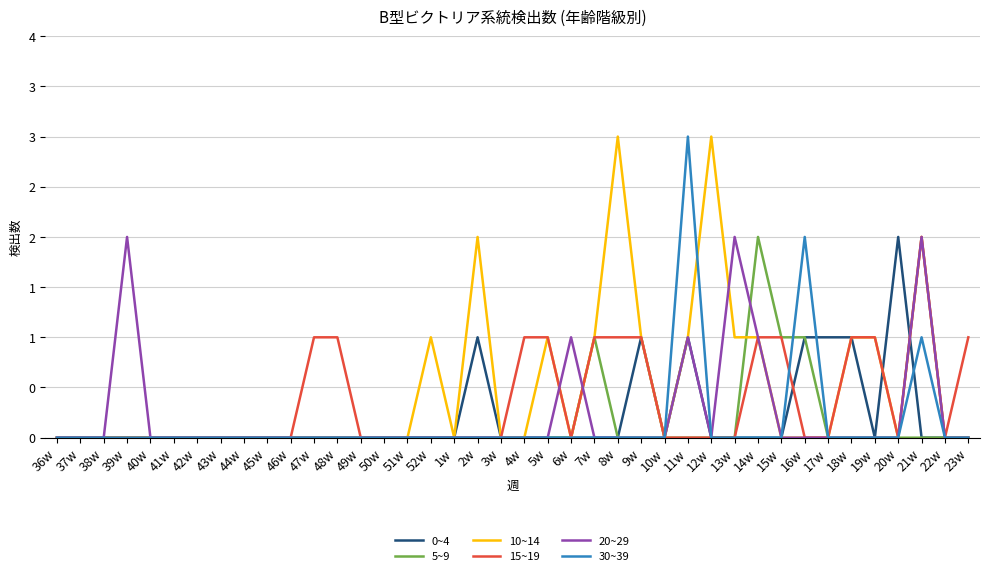

List the labels in order of 20~29 value, largest first.

39w, 13w, 21w, 6w, 11w, 14w, 36w, 37w, 38w, 40w, 41w, 42w, 43w, 44w, 45w, 46w, 47w, 48w, 49w, 50w, 51w, 52w, 1w, 2w, 3w, 4w, 5w, 7w, 8w, 9w, 10w, 12w, 15w, 16w, 17w, 18w, 19w, 20w, 22w, 23w